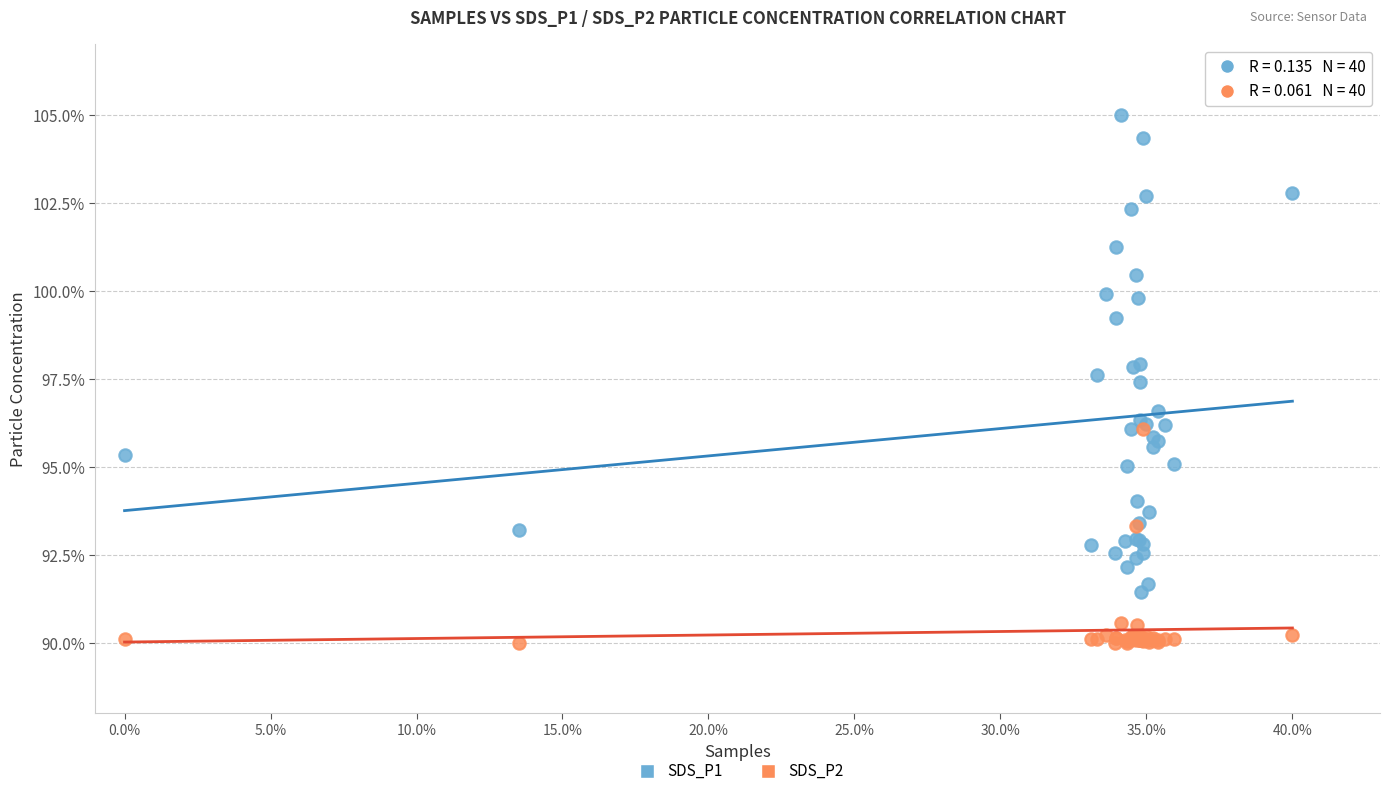

Which series reaches the minimum Y coordinate?

SDS_P2